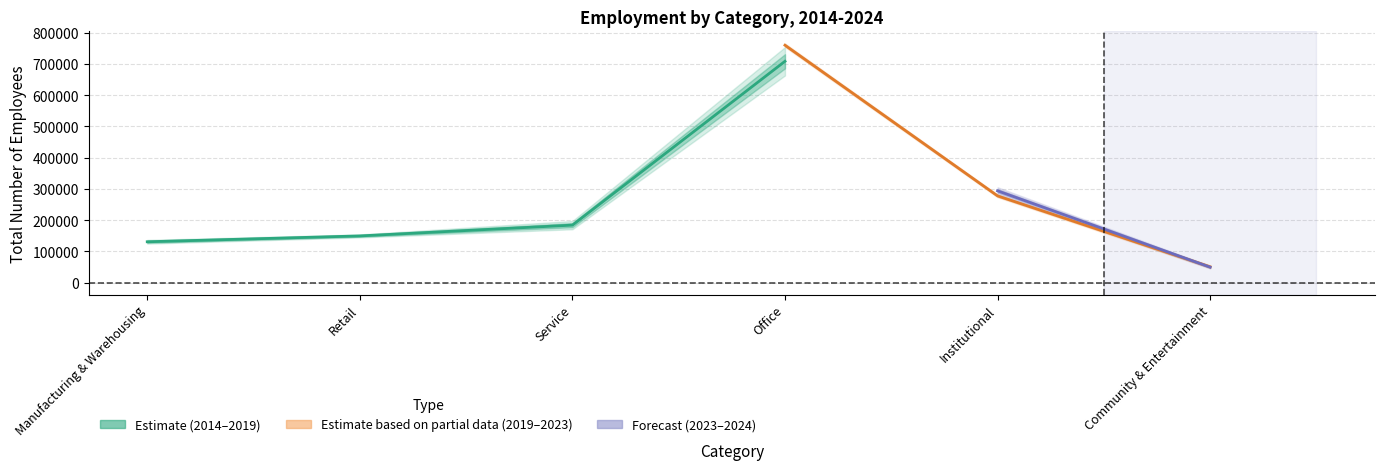

True or false: 2014 has more than 0 points higher than both neighbors.

True